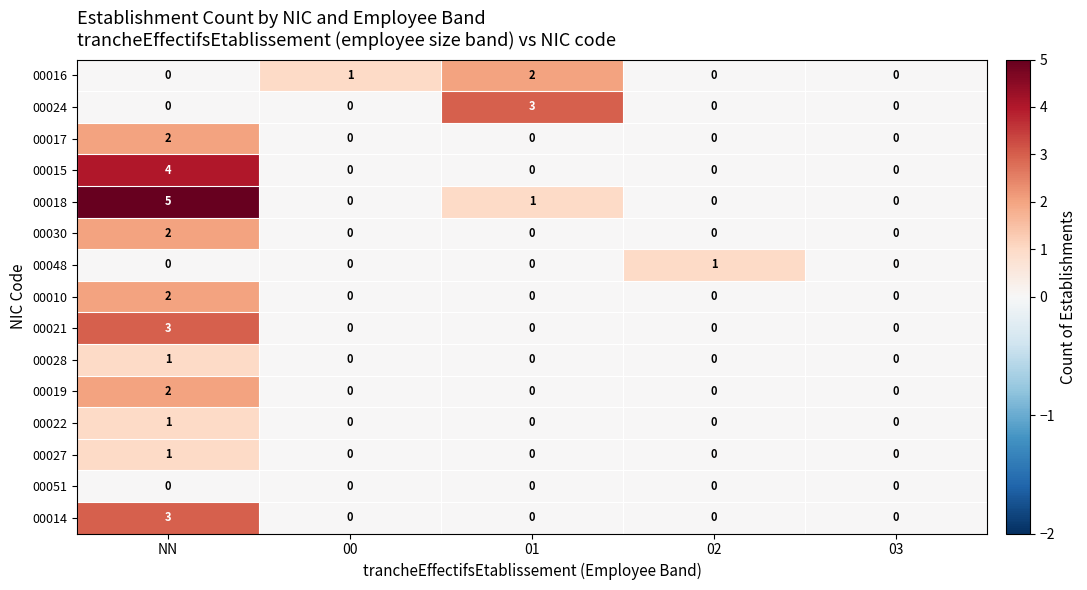

What is the difference between the highest and lowest values at 02?

1